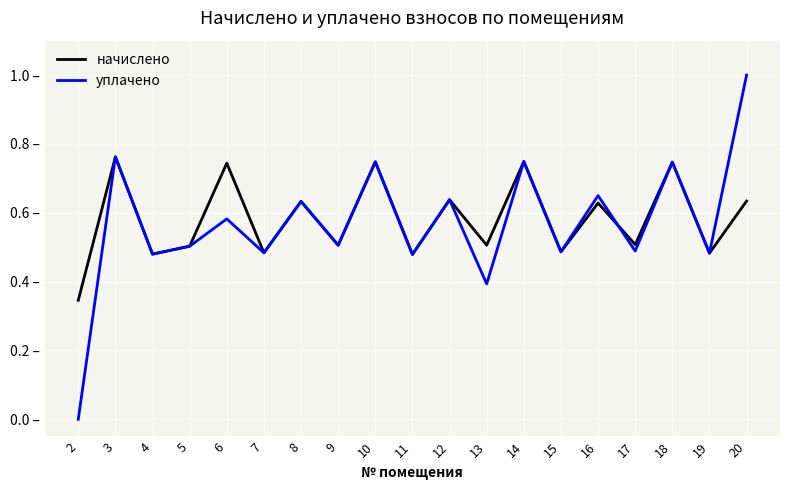

Does the chart display data point markers on the line(s)?

No